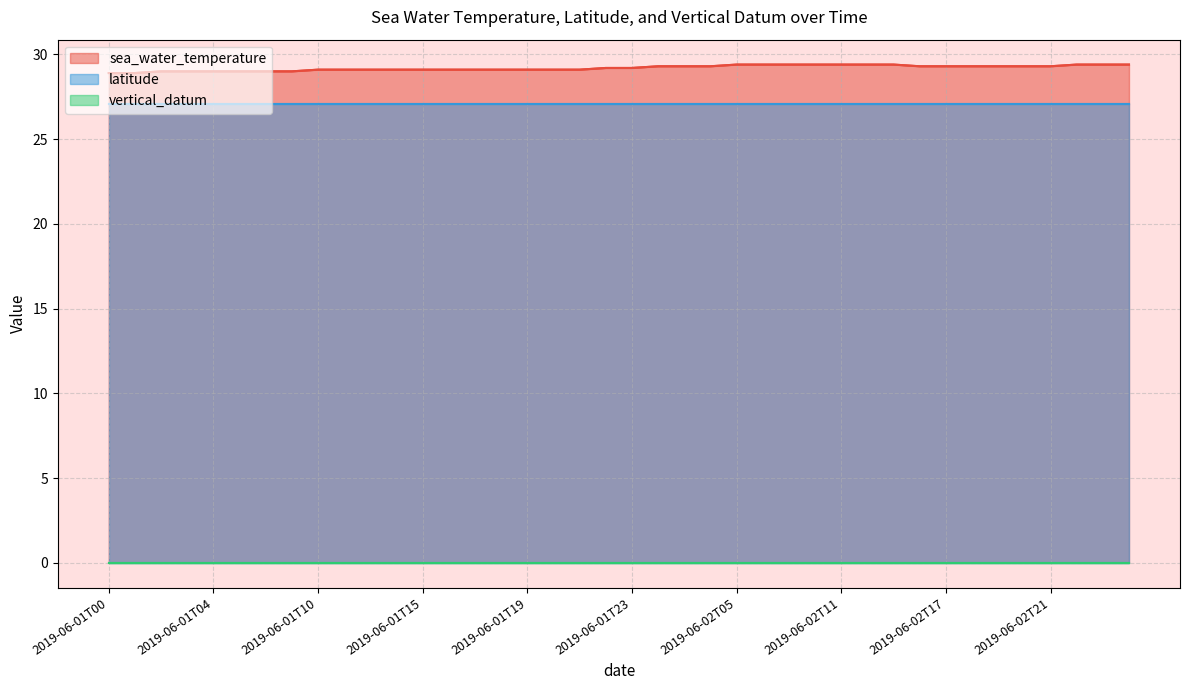

What is the label of the 36th point from the left?

2019-06-02T20